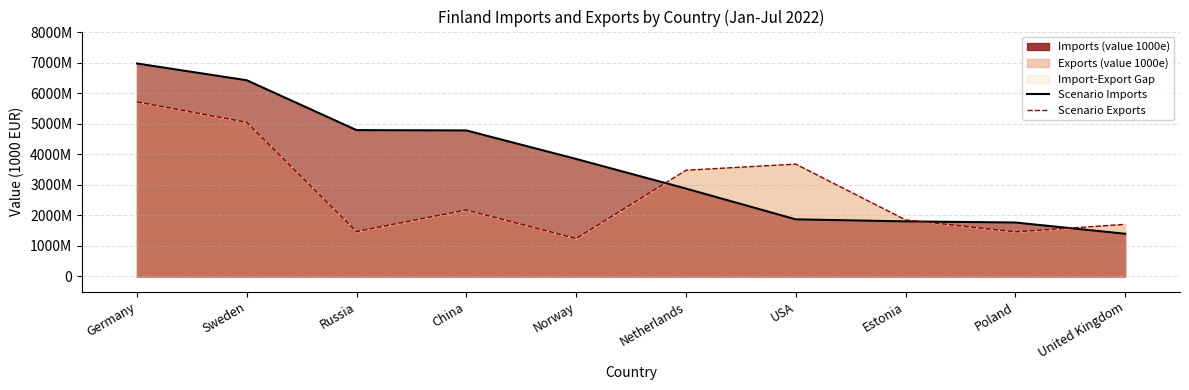

True or false: Scenario Imports has a value of 671337 at Netherlands.

False